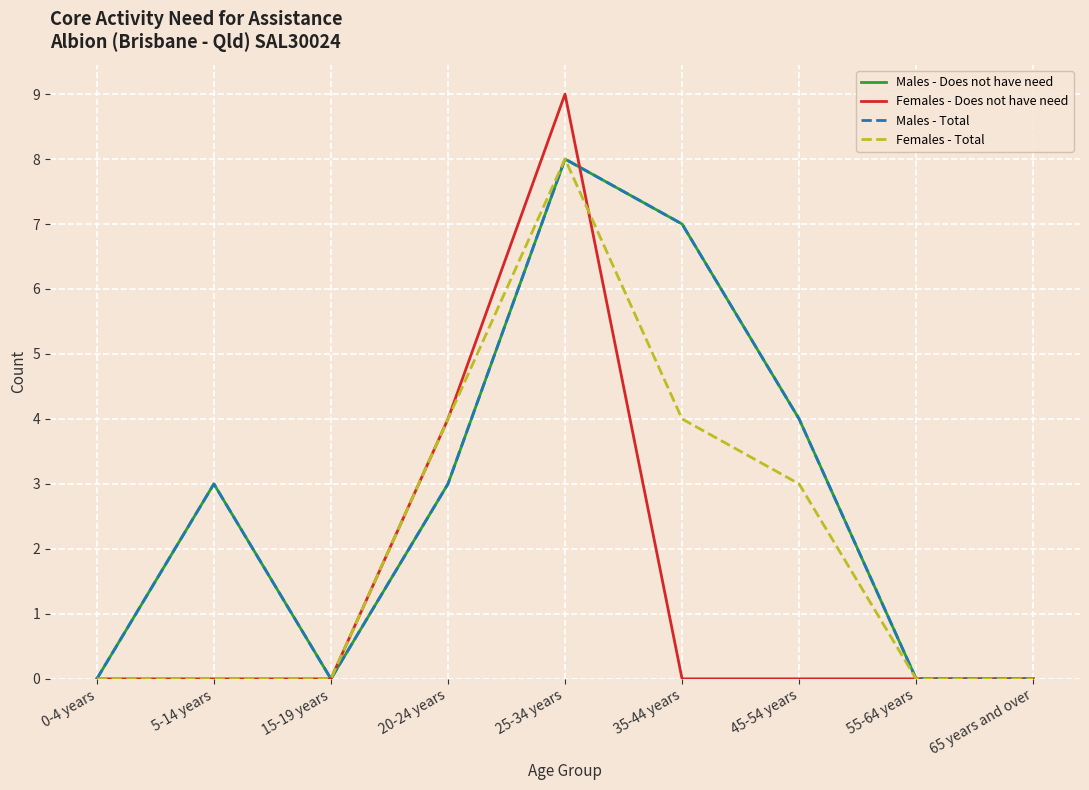

What is the average value of the Males - Total series?

3